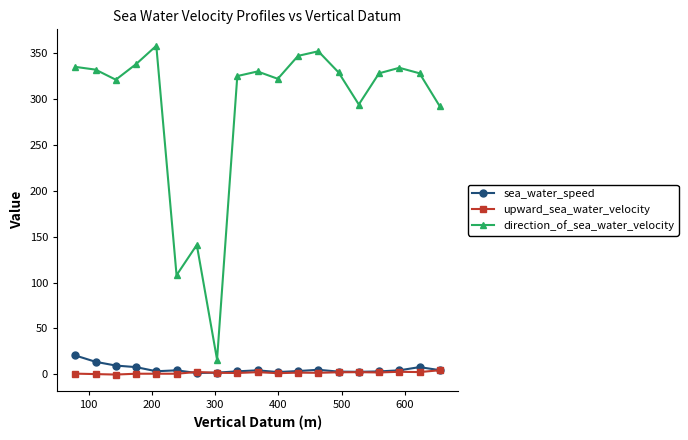

How many interior local valleys does the direction_of_sea_water_velocity series have?

5